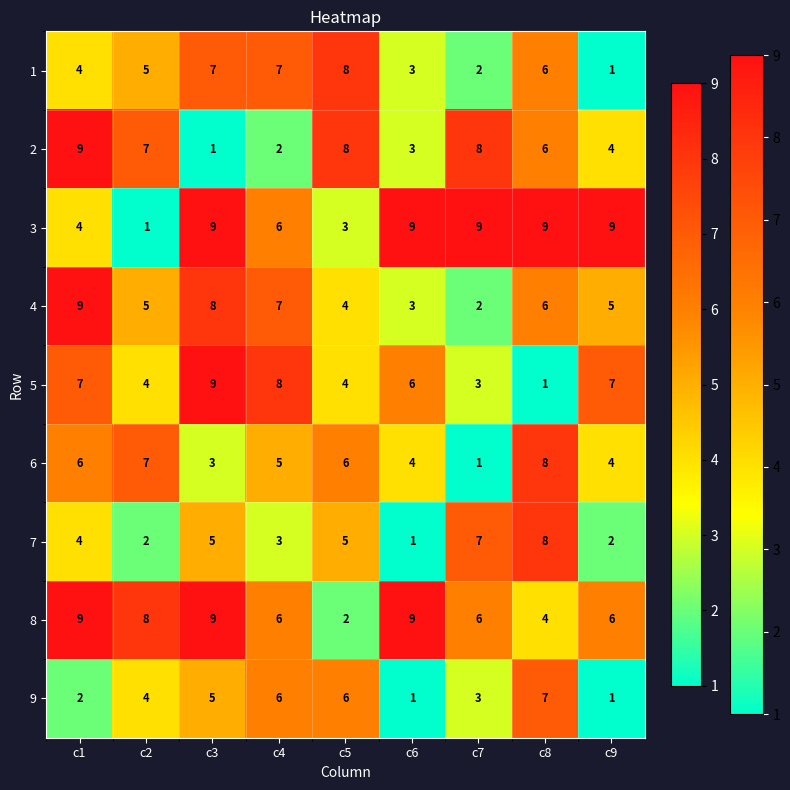

Is it true that 1 equals 8 at c5?

True